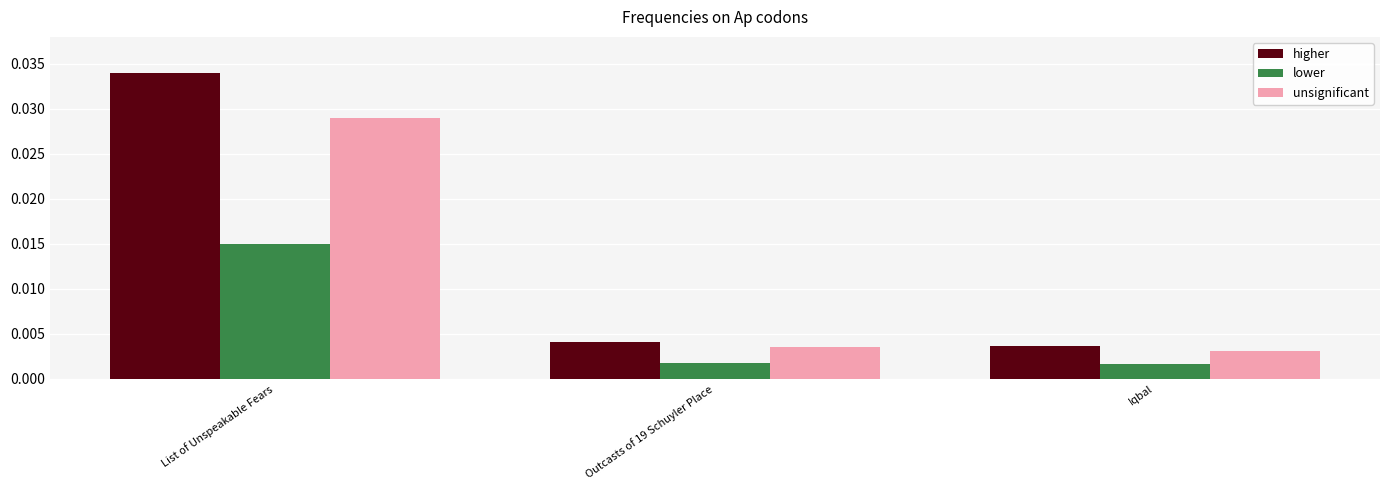

How many unsignificant values are between 0 and 1?

3